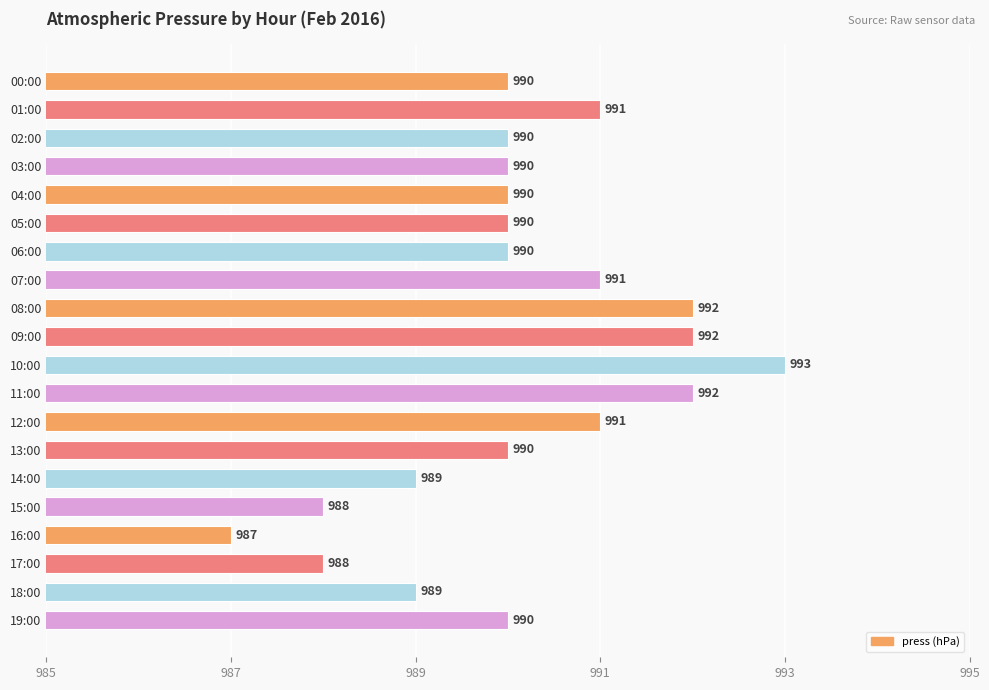

Which category has the lowest value across all series?

16:00